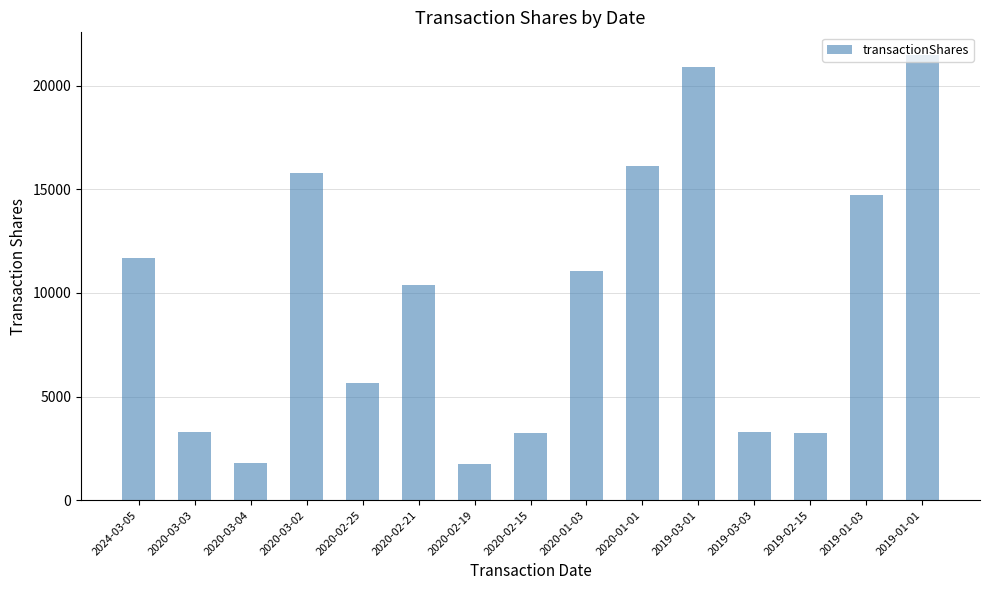

How many bars are there in total?

15